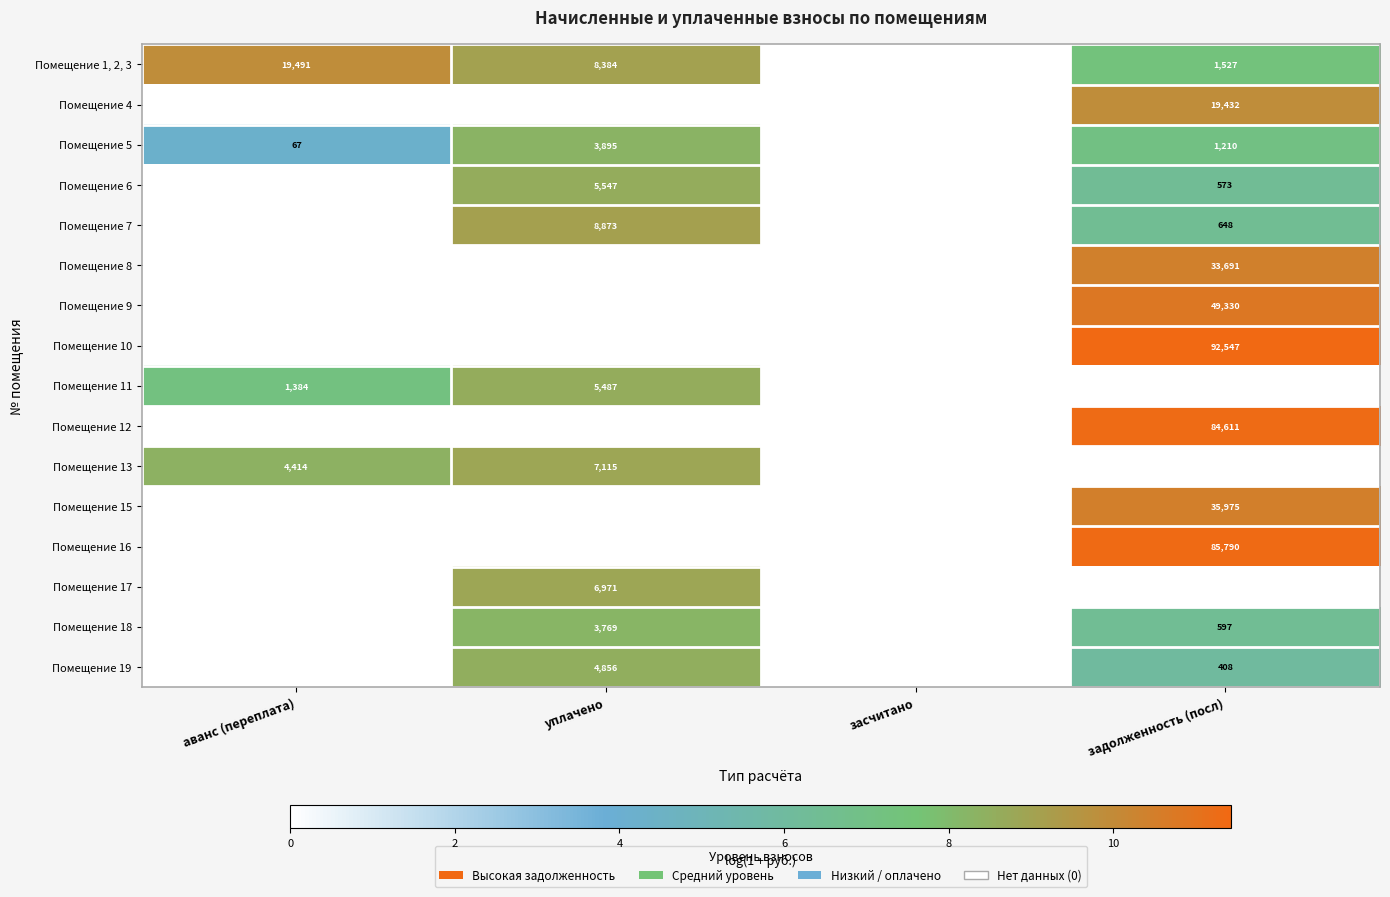

The Помещение 19 series shows 7443 at уплачено. True or false?

False